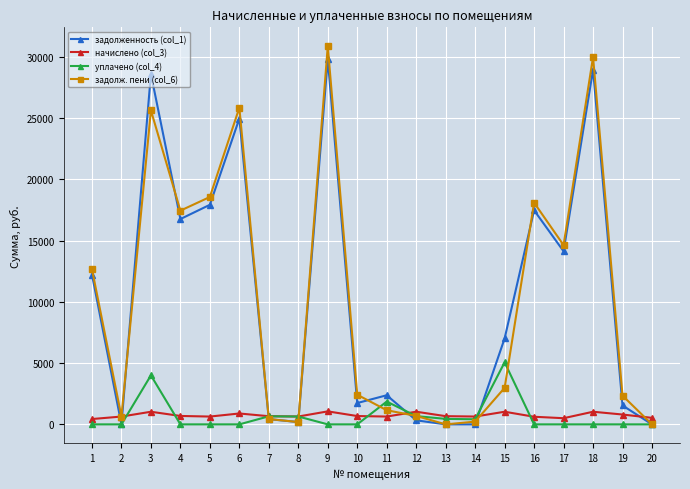

The value of задолж. пени (col_6) at 13 is 20232.2. True or false?

False